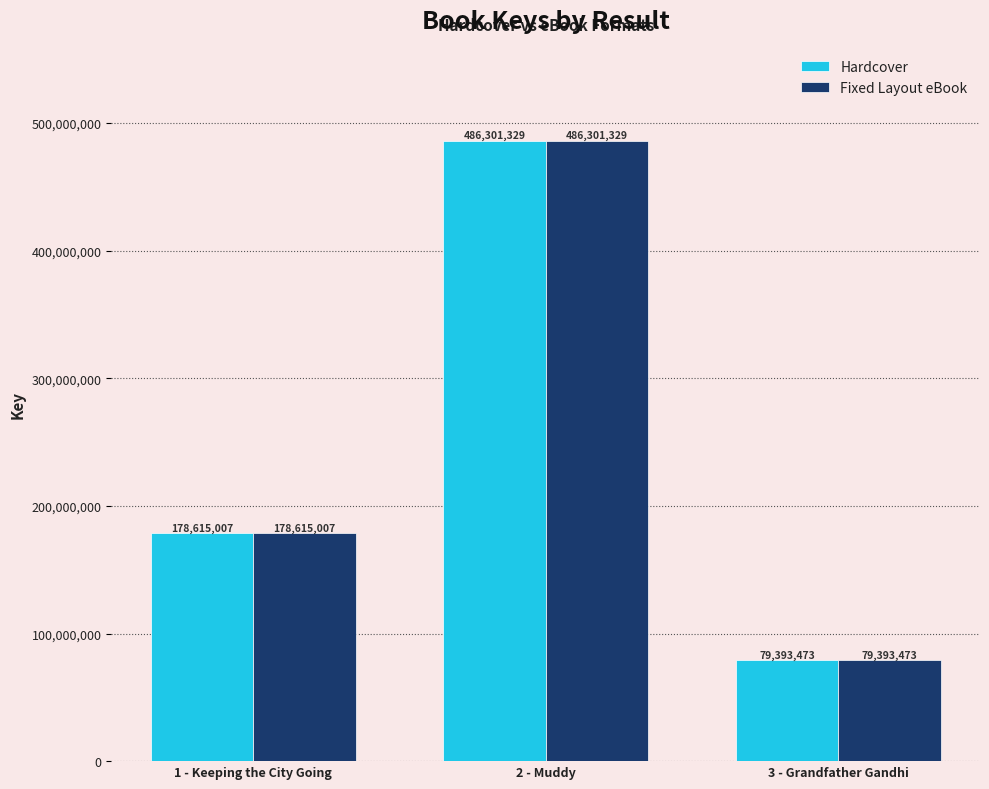

How many bars are there in total?

6